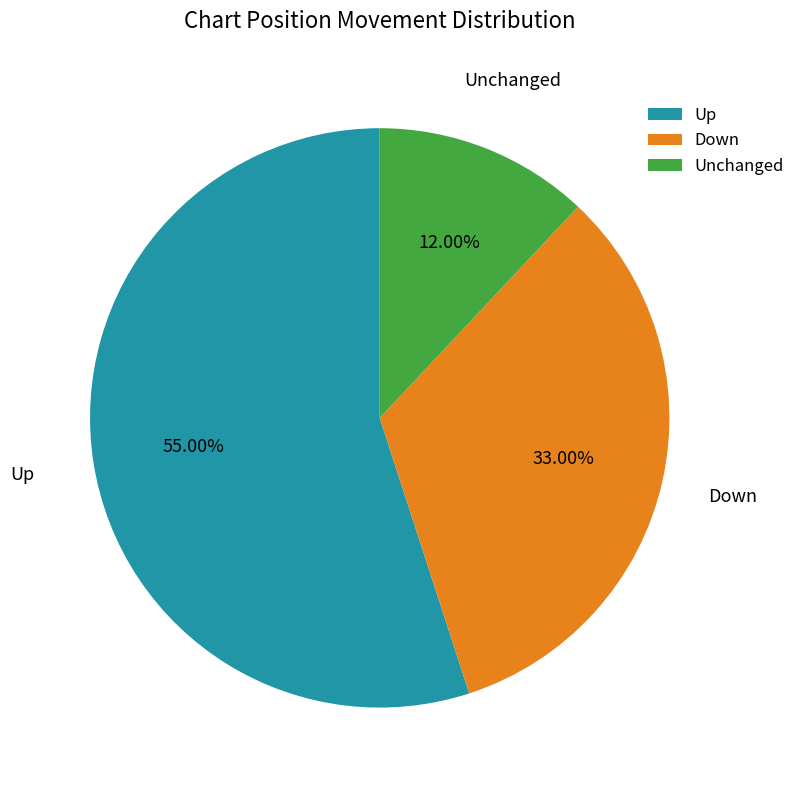

To the nearest percent, what is the average slice percentage?

33%